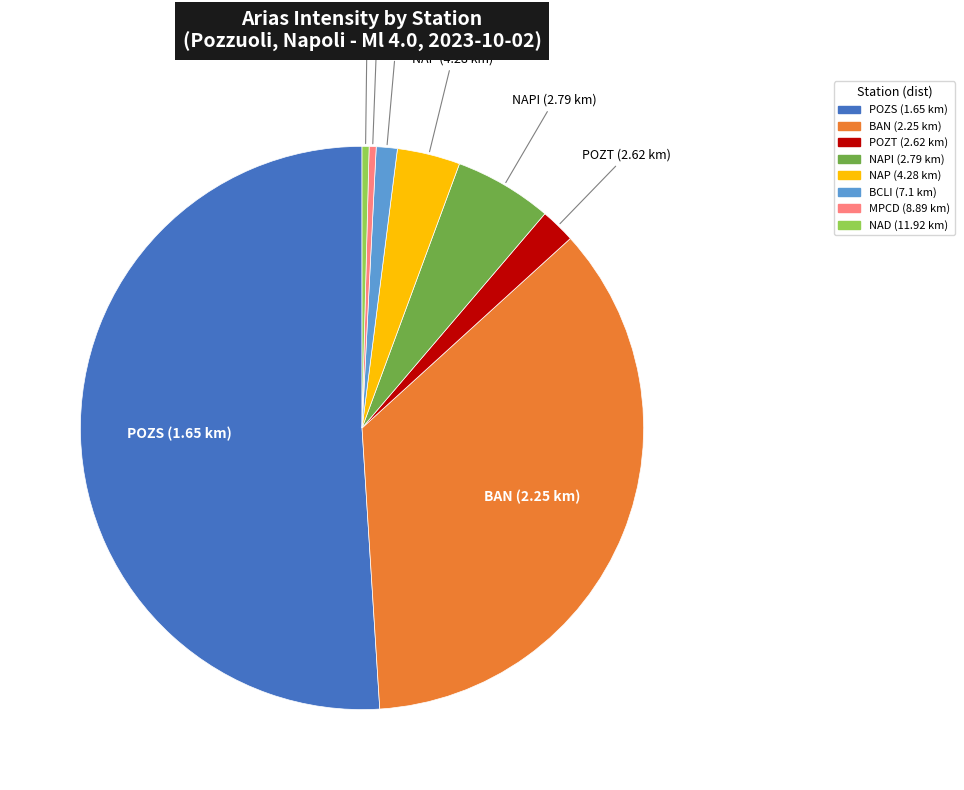

Count the number of slices in the pie.

8